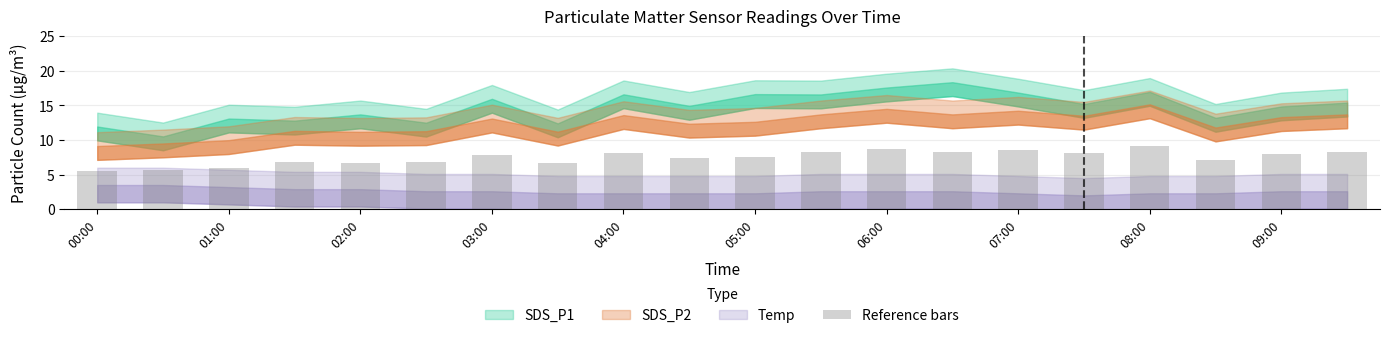

What is the average value?

7.5